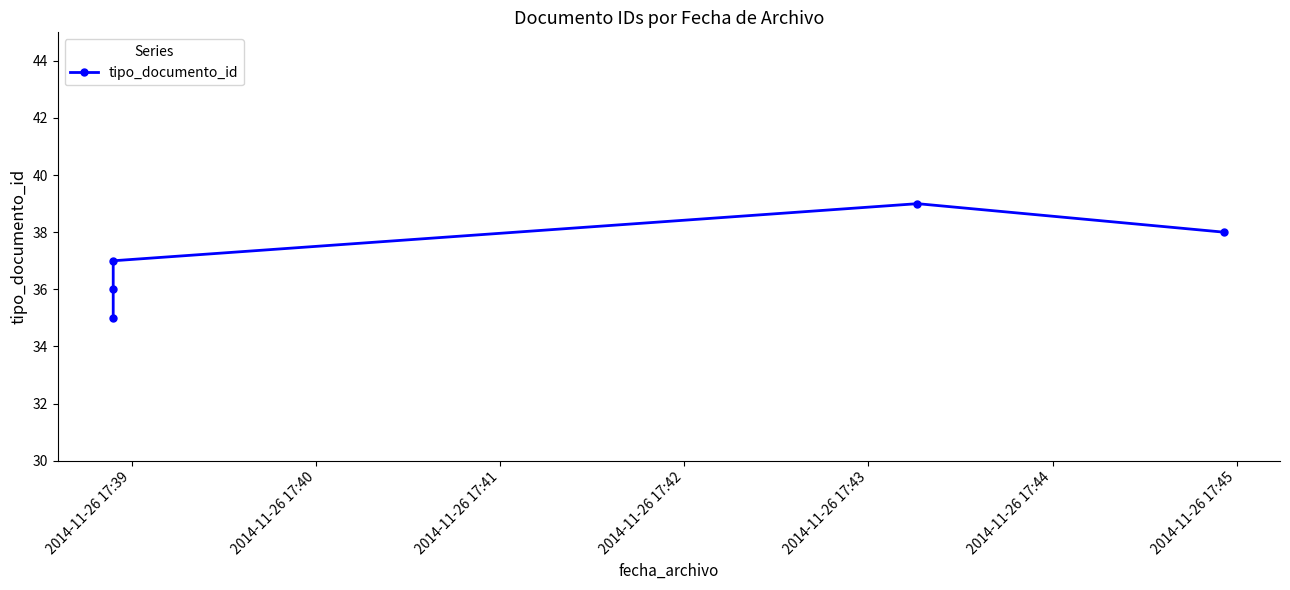

What is the change in value from 2014-11-26 17:40 to 2014-11-26 17:41?

+1